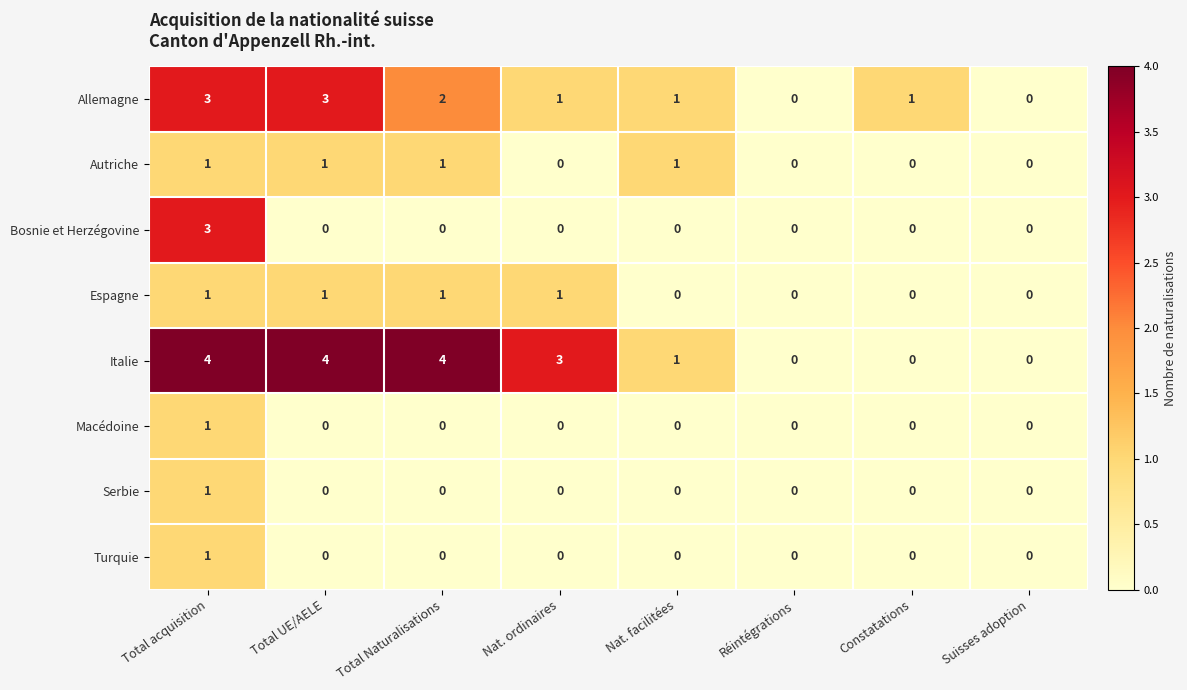

At which category is the sum across all series the highest?

Total acquisition